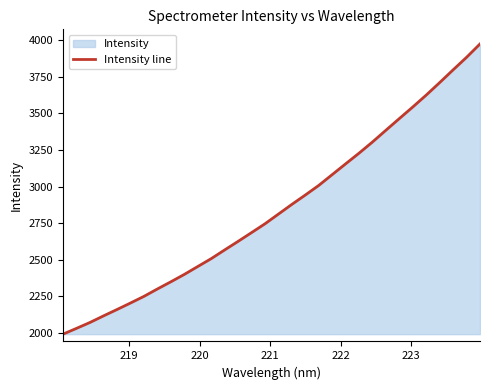

How many lines are shown in the chart?

1